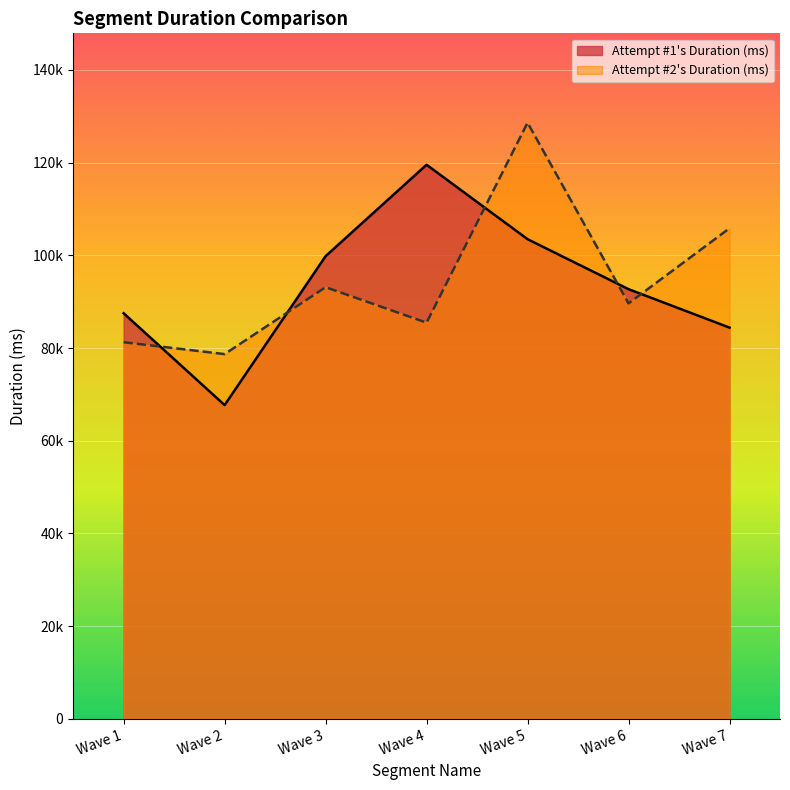

At how many categories does at least one series exceed 90656?

5